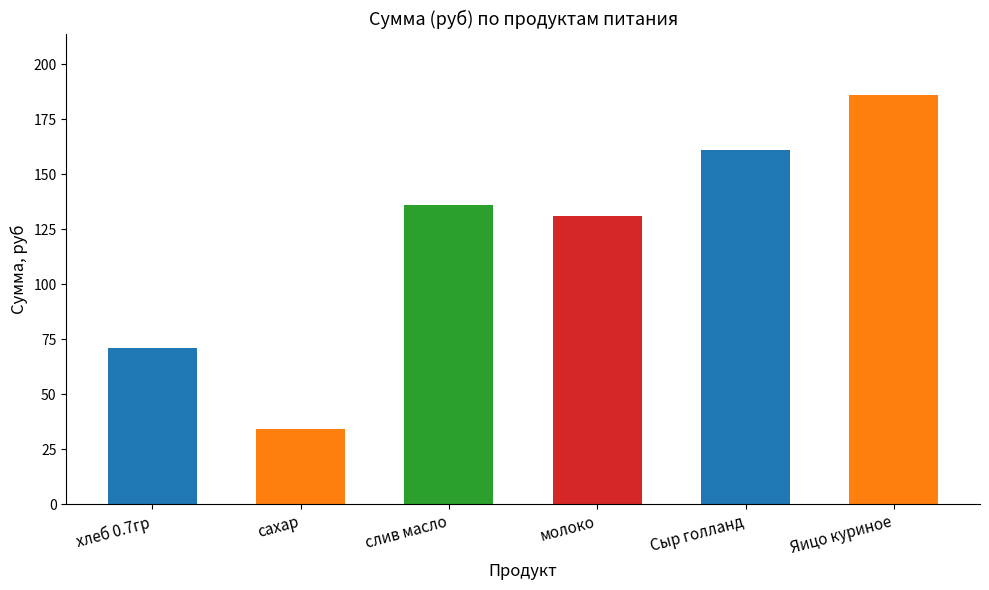

The chart shows a value of 99.0 at рис. True or false?

False